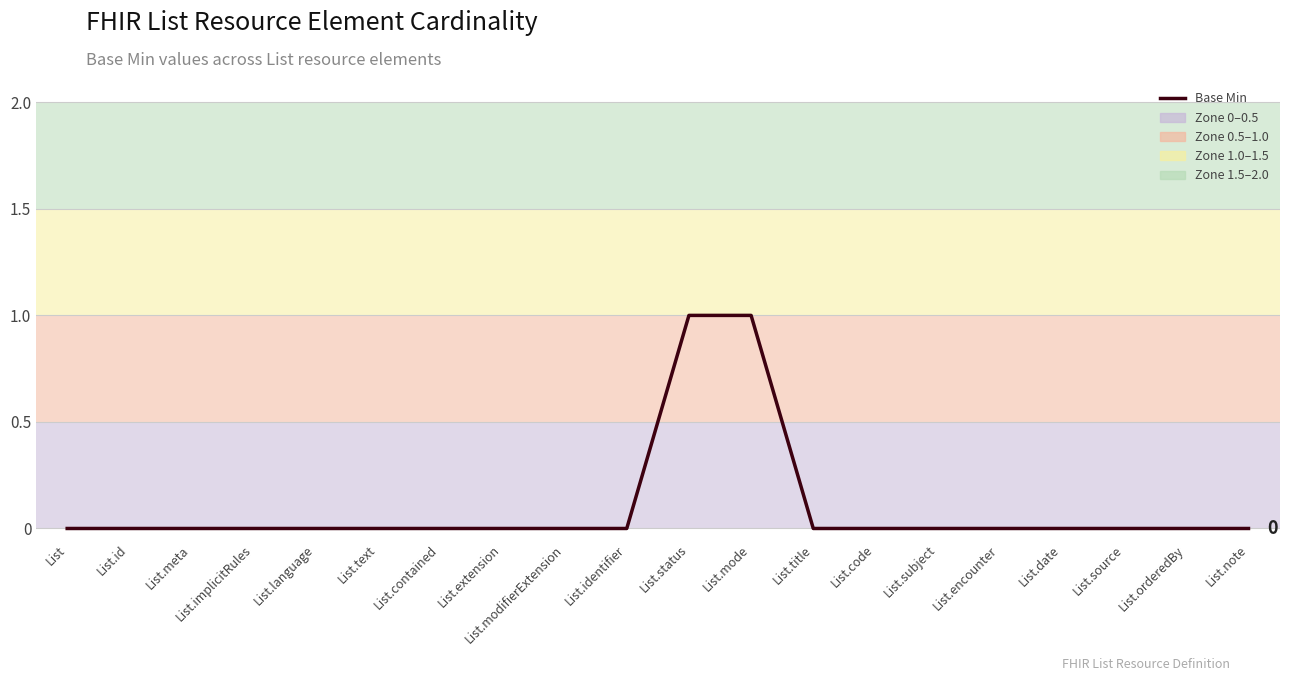

What position from the left is List.source?

18